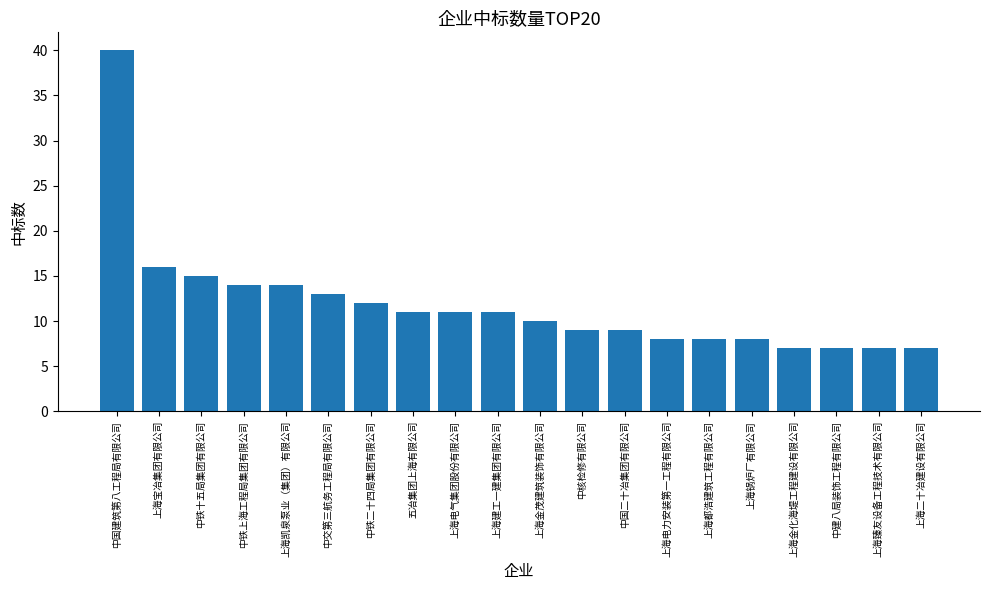

Is it true that the value at 中铁上海工程局集团有限公司 is 9?

False